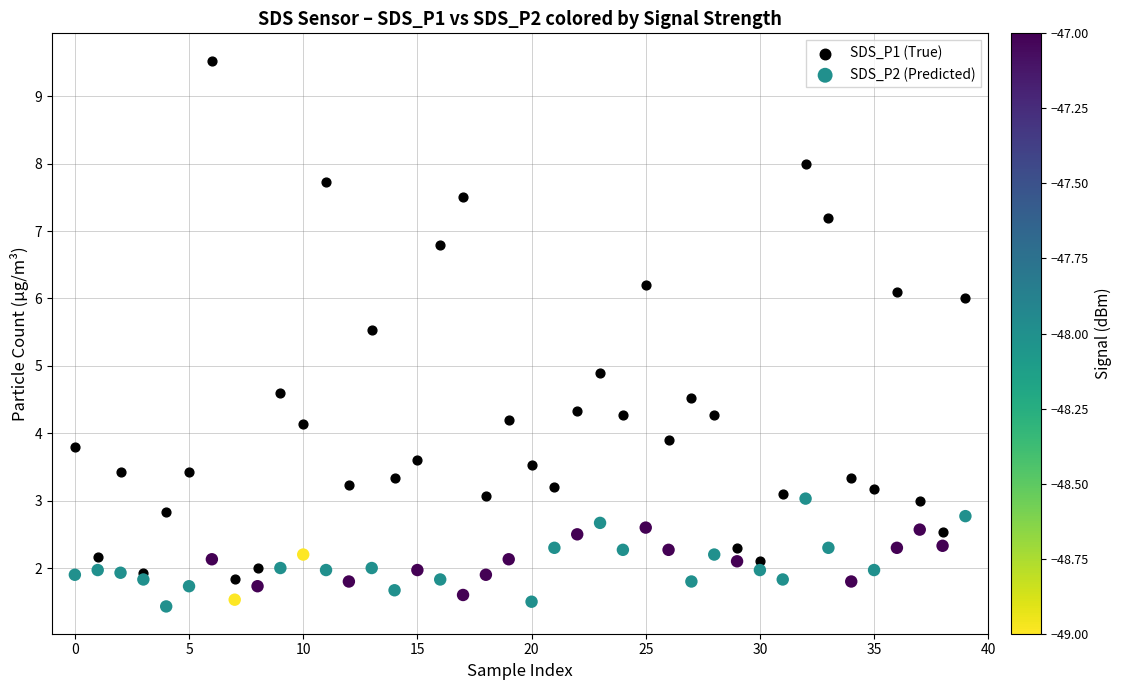

Which series reaches the maximum Y coordinate?

SDS_P1 (True)